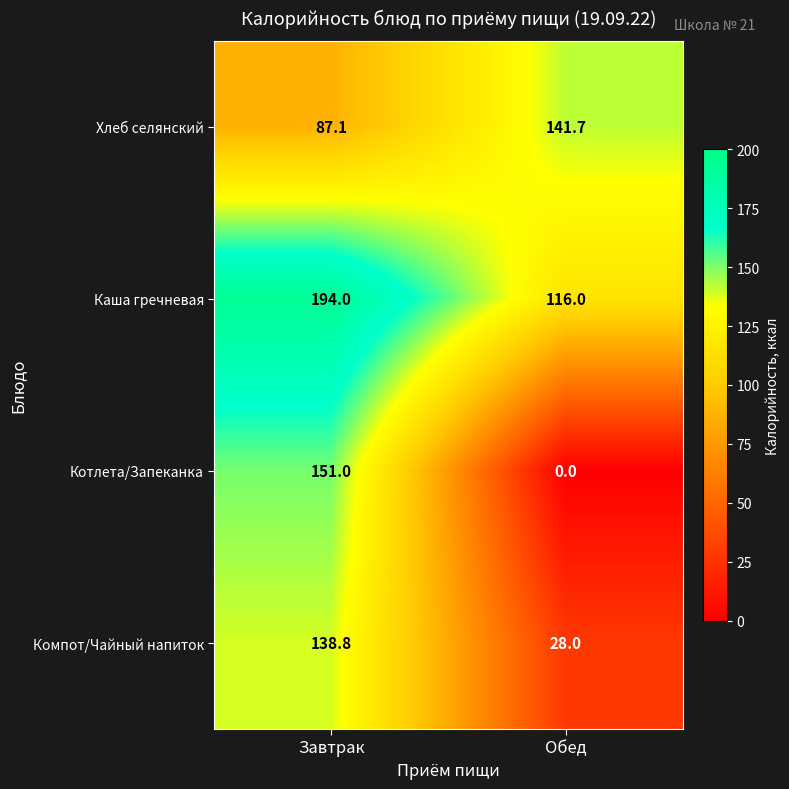

What is the difference between the maximum and minimum values in the Котлета/Запеканка series?

151.0